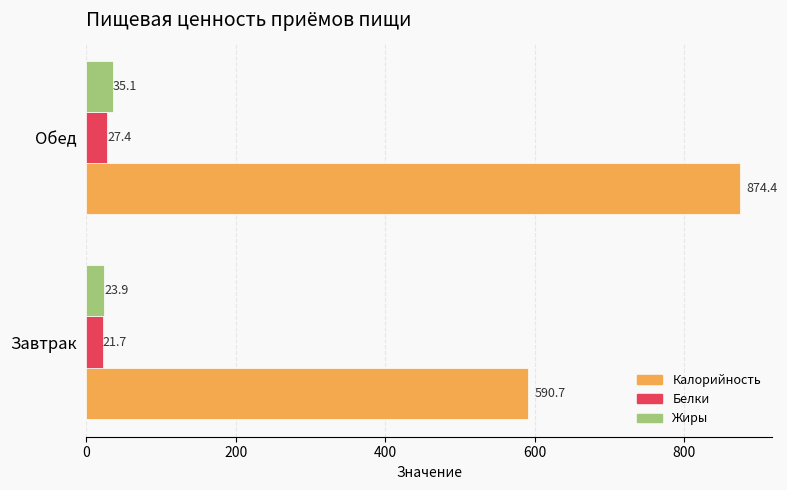

Is it true that Белки equals 21.7 at Завтрак?

True